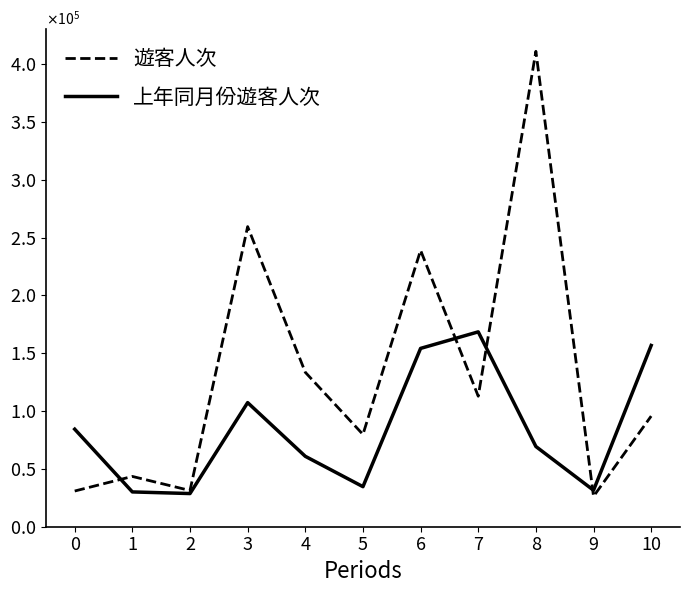

At which label does 遊客人次 first exceed 95659?

3